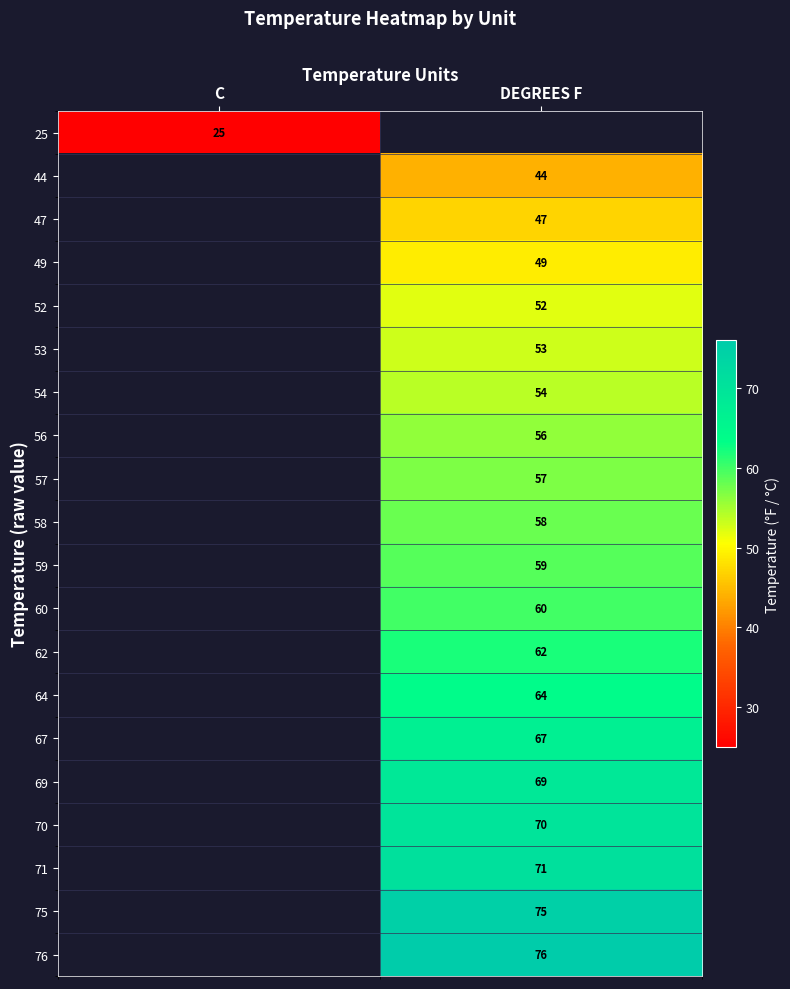

True or false: 64 has a value of 27 at DEGREES F.

False